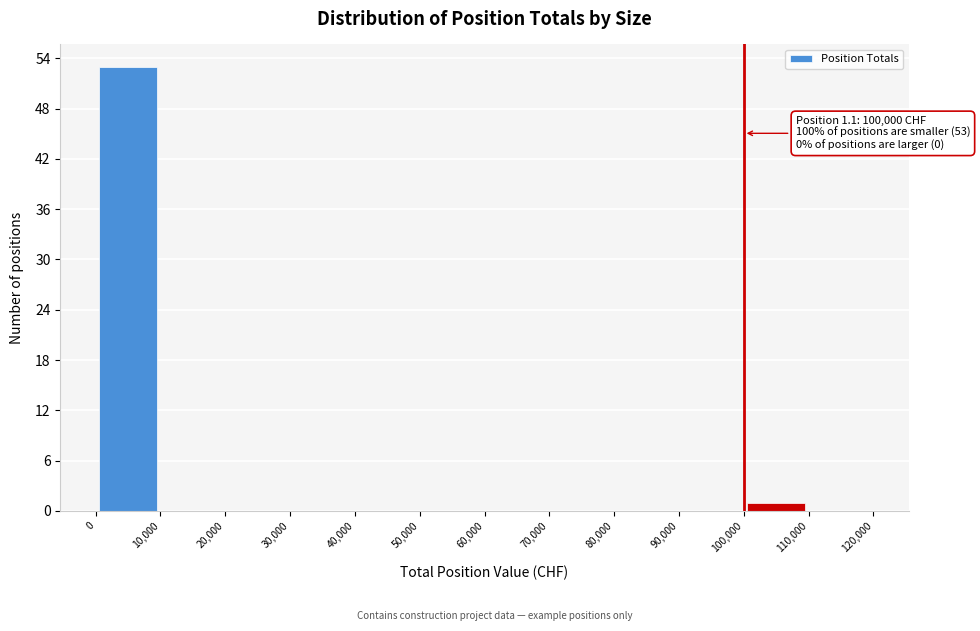

Over which range of the x-axis is the bar tallest?

0 to 10,000